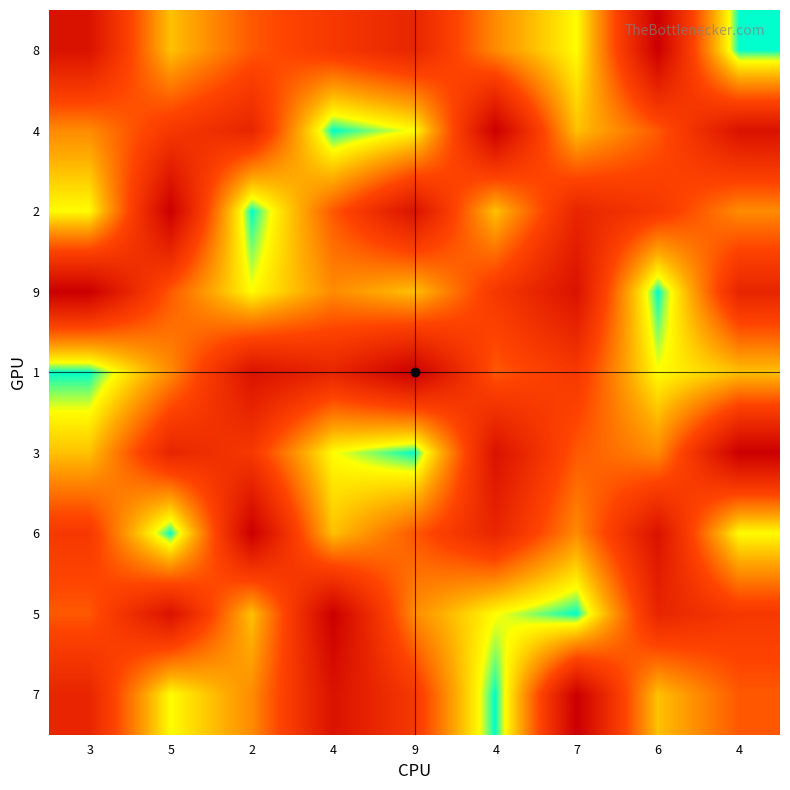

What is the minimum value shown in the chart?

1